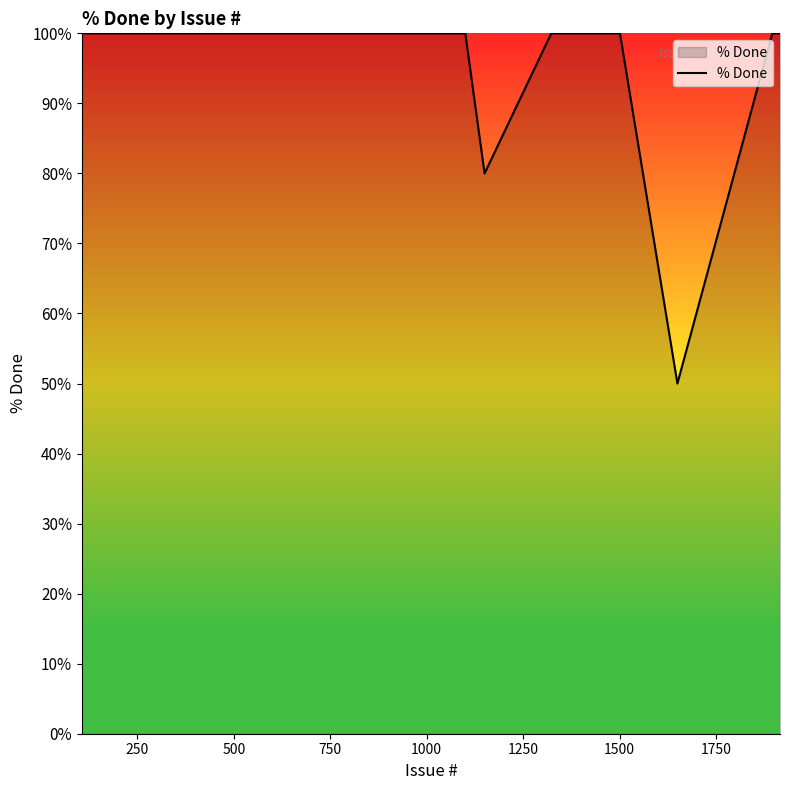

How many lines are shown in the chart?

1